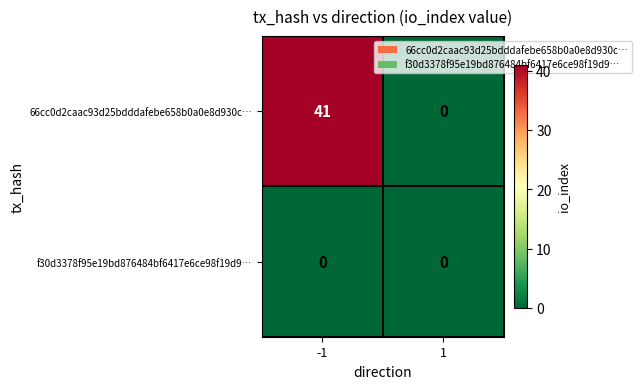

The value of 66cc0d2caac93d25bdddafebe658b0a0e8d930c… at -1 is 28. True or false?

False